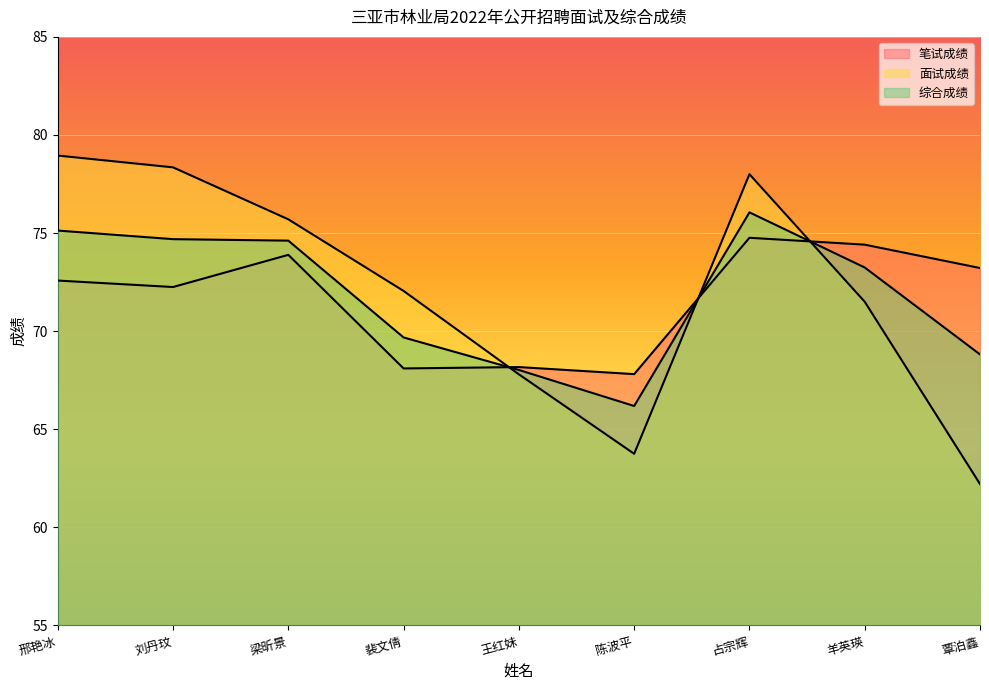

Between 陈波平 and 占宗辉, which series saw the biggest shift?

面试成绩